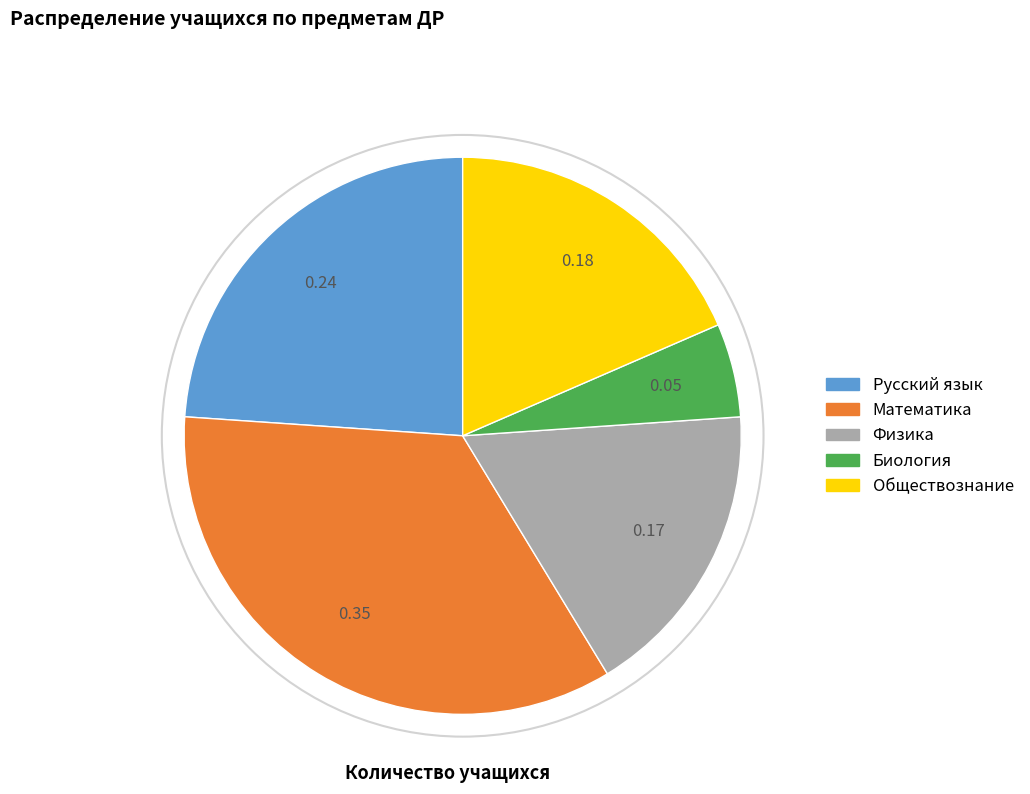

Between Обществознание and Физика, which is larger?

Обществознание